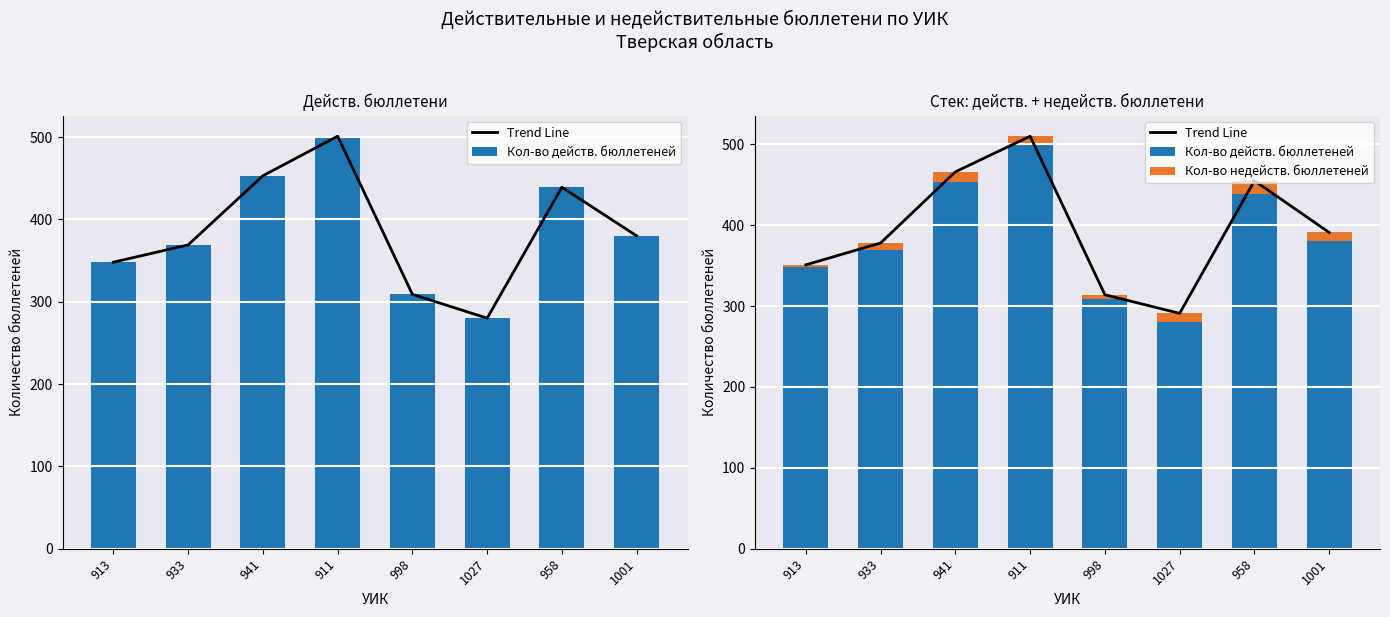

List the labels in order of Кол-во действ. бюллетеней value, largest first.

911, 941, 958, 1001, 933, 913, 998, 1027